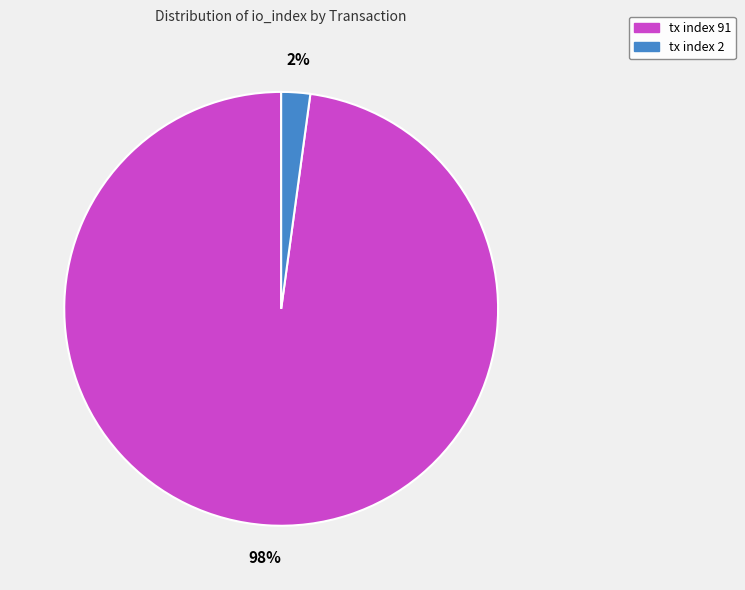

Which slice is the smallest?

tx index 2